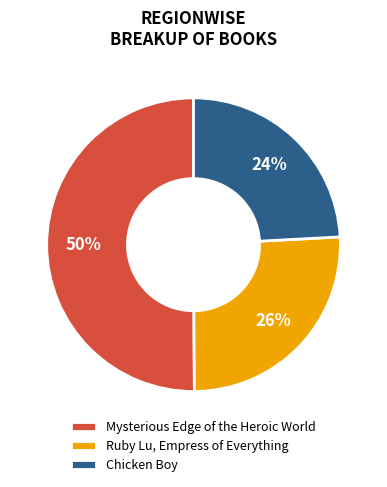

Which has a higher value, Mysterious Edge of the Heroic World or Ruby Lu, Empress of Everything?

Mysterious Edge of the Heroic World